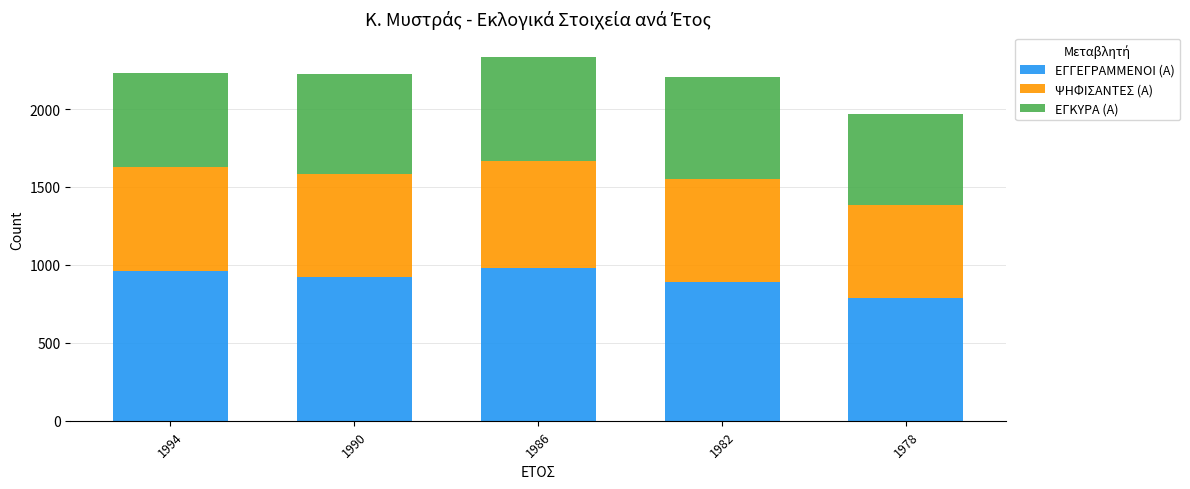

How many series are shown in this chart?

3